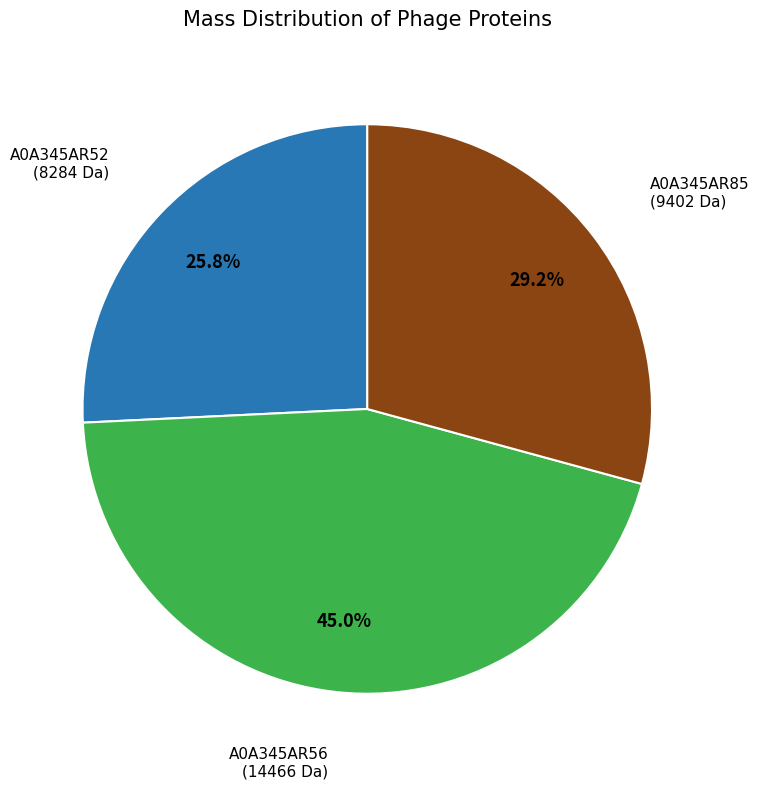

Is there any slice that represents more than half of the pie?

No